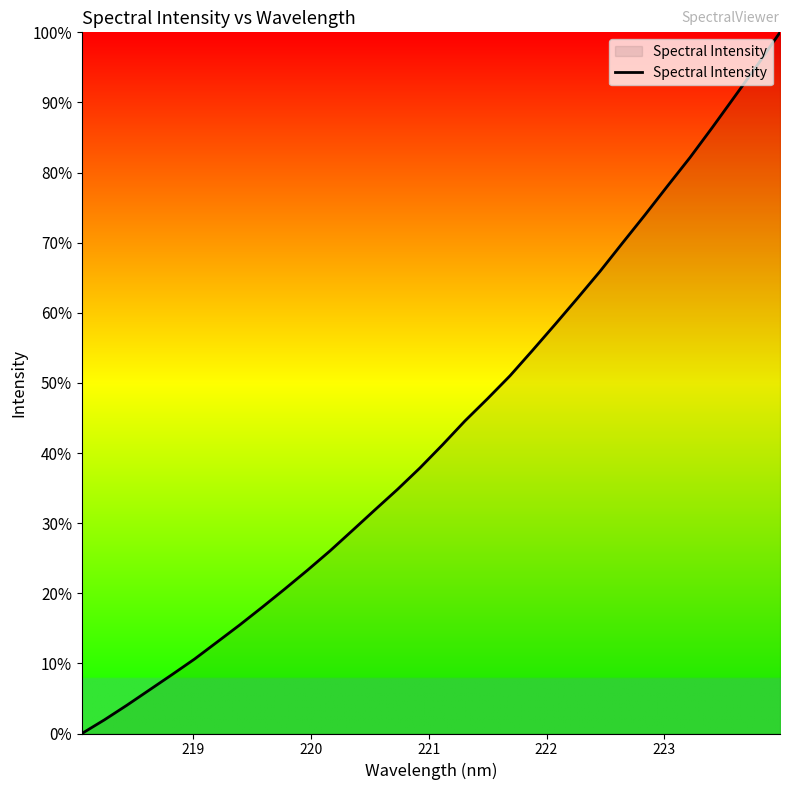

Is this an area chart (filled region under the line)?

Yes